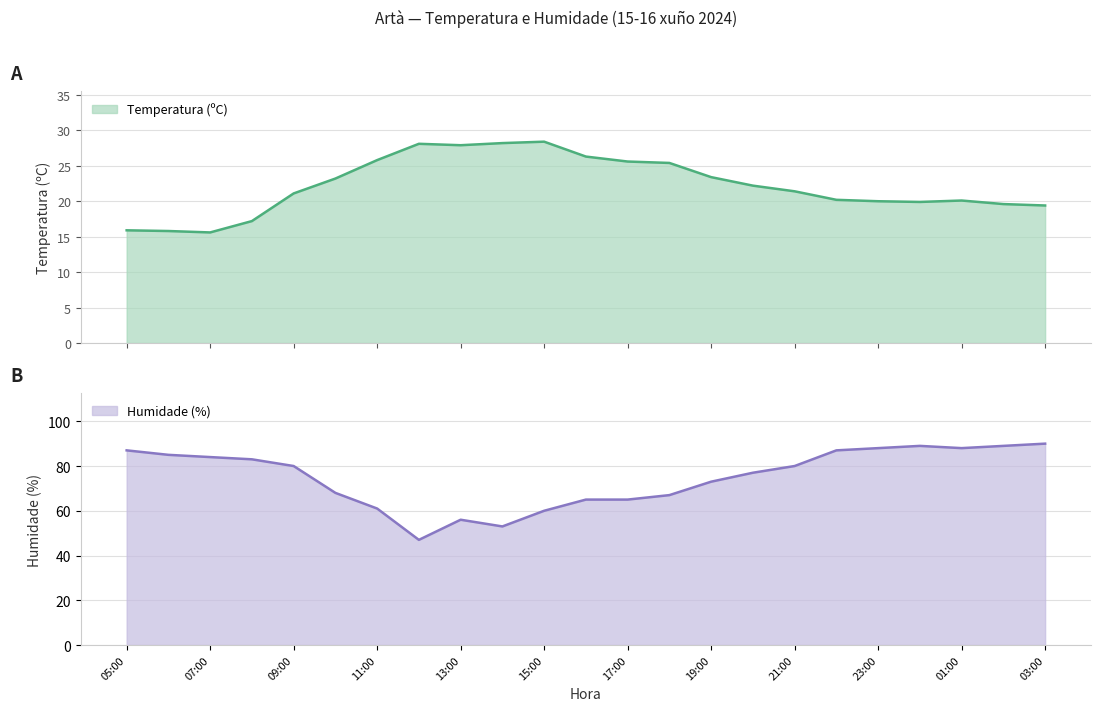

What are all the series names shown in the legend?

Temperatura (ºC), Humidade (%)